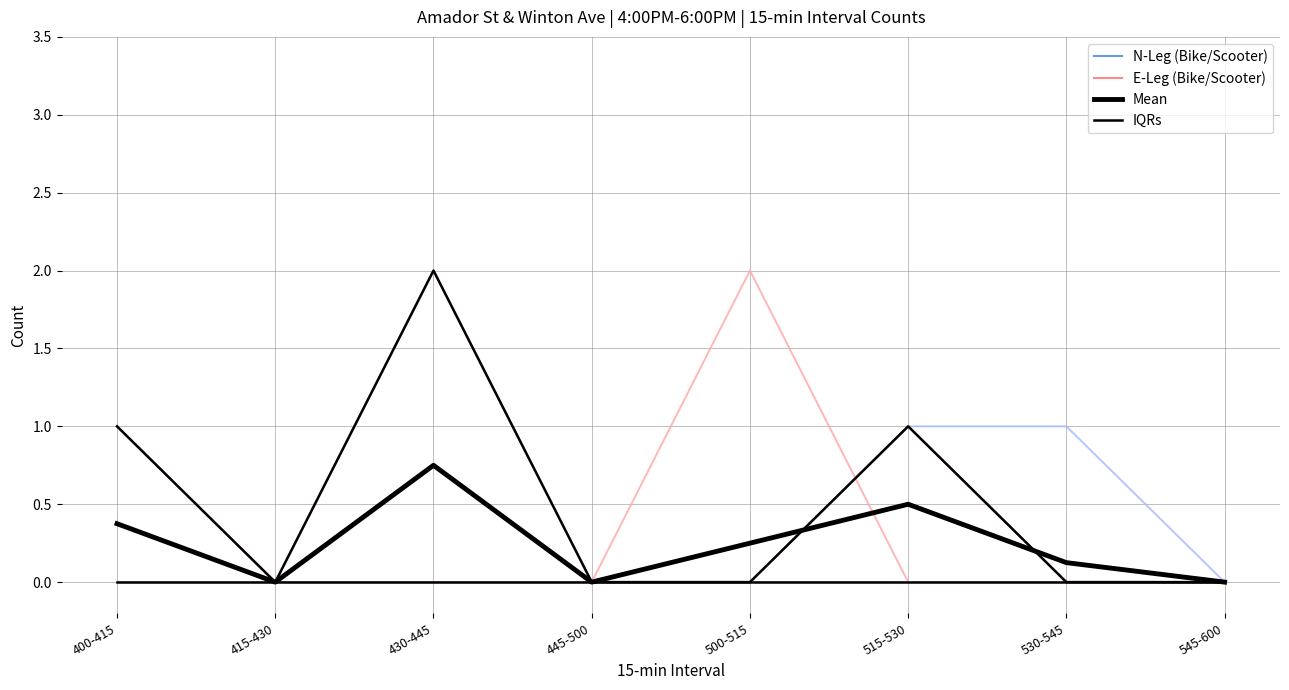

Is the value of WBTH (E-Scooter) at 530-545 greater than the value of Mean at 500-515?

No